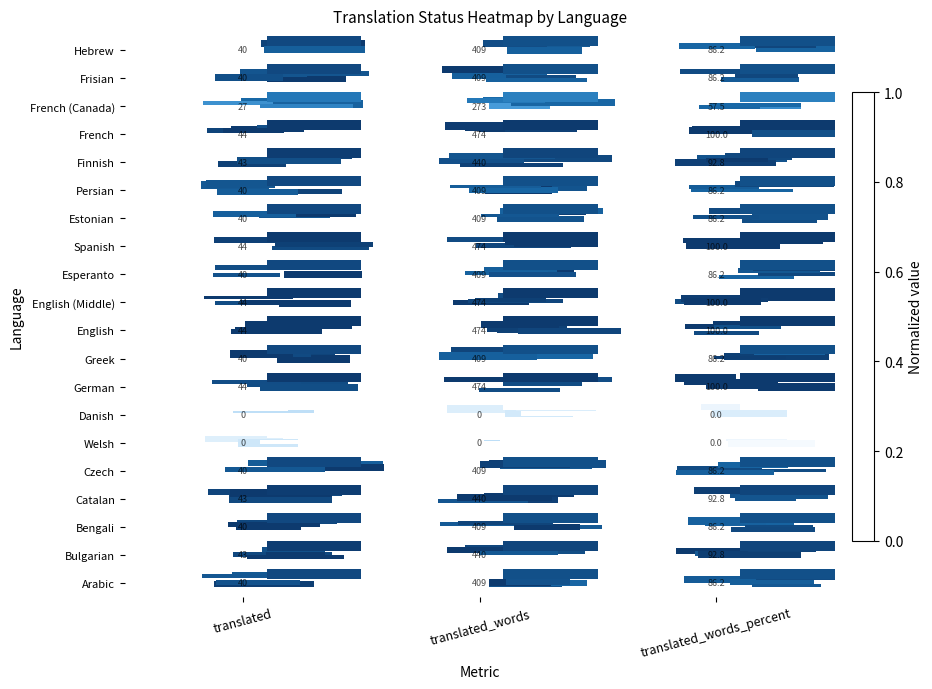

Is it true that Greek equals 14.5 at translated?

False